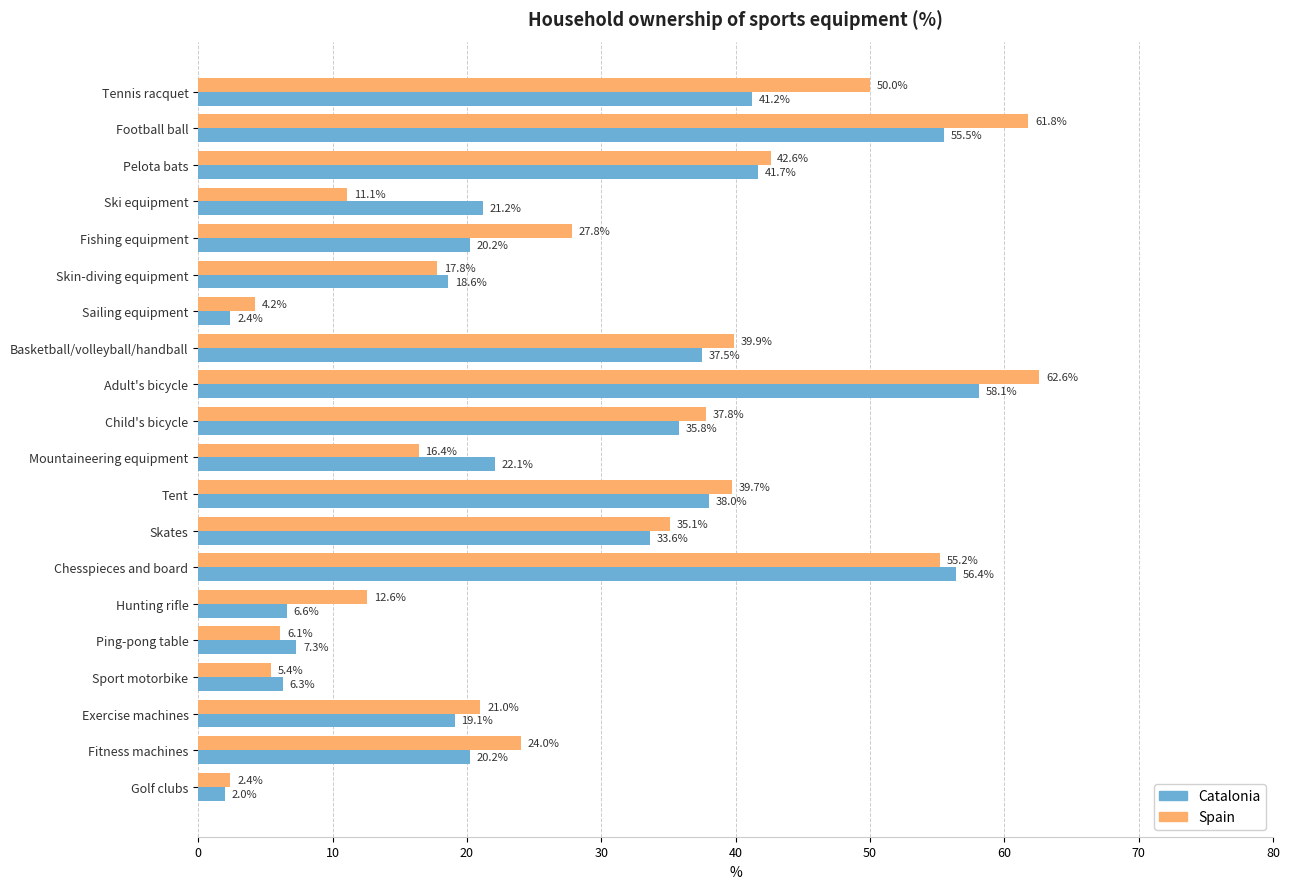

Rank the series by their maximum value, from highest to lowest.

Spain, Catalonia